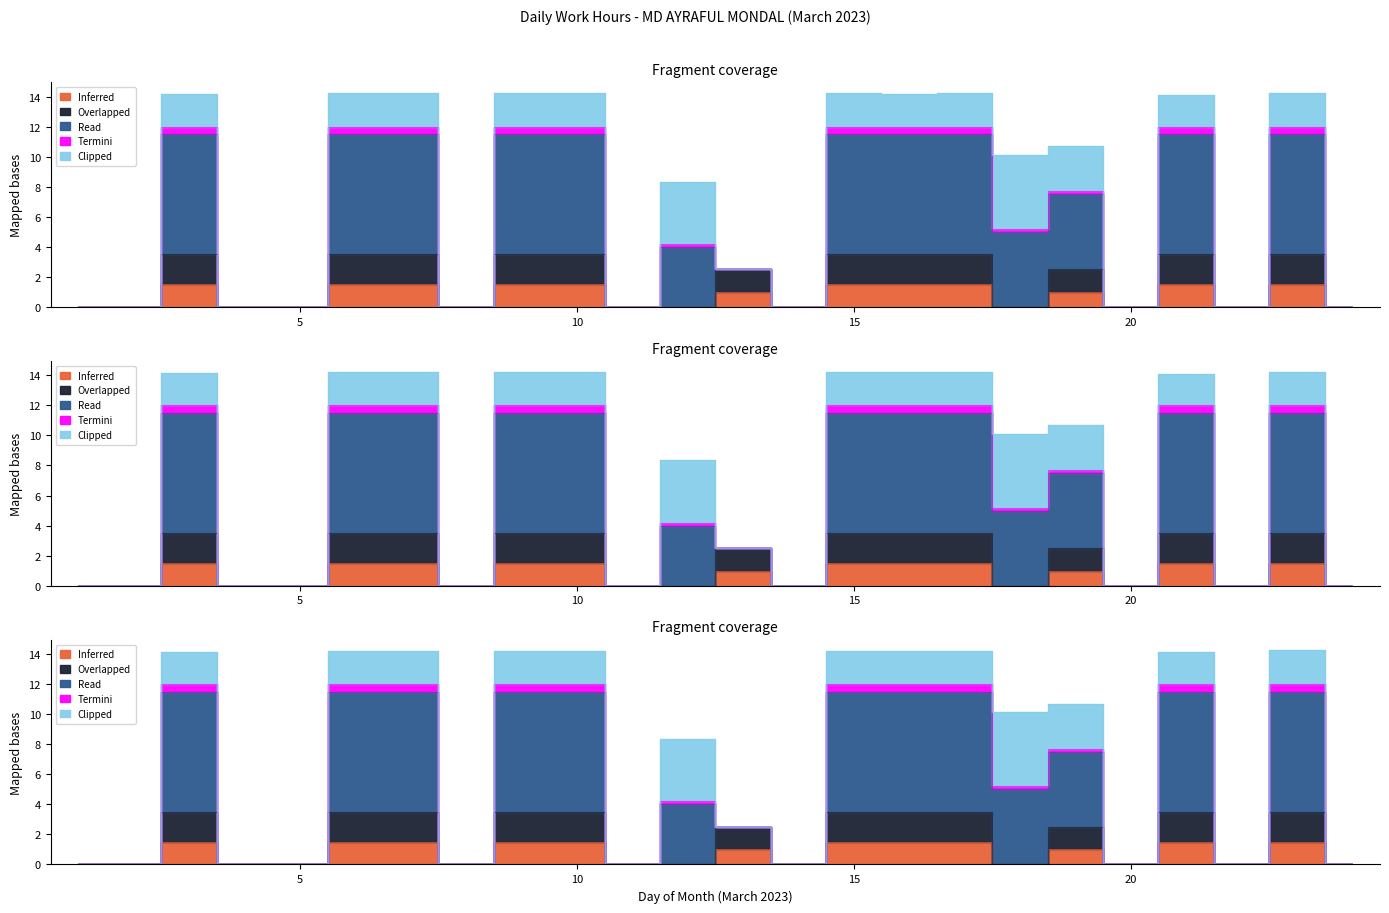

What is the difference between the maximum and minimum values in the Inferred series?

1.5